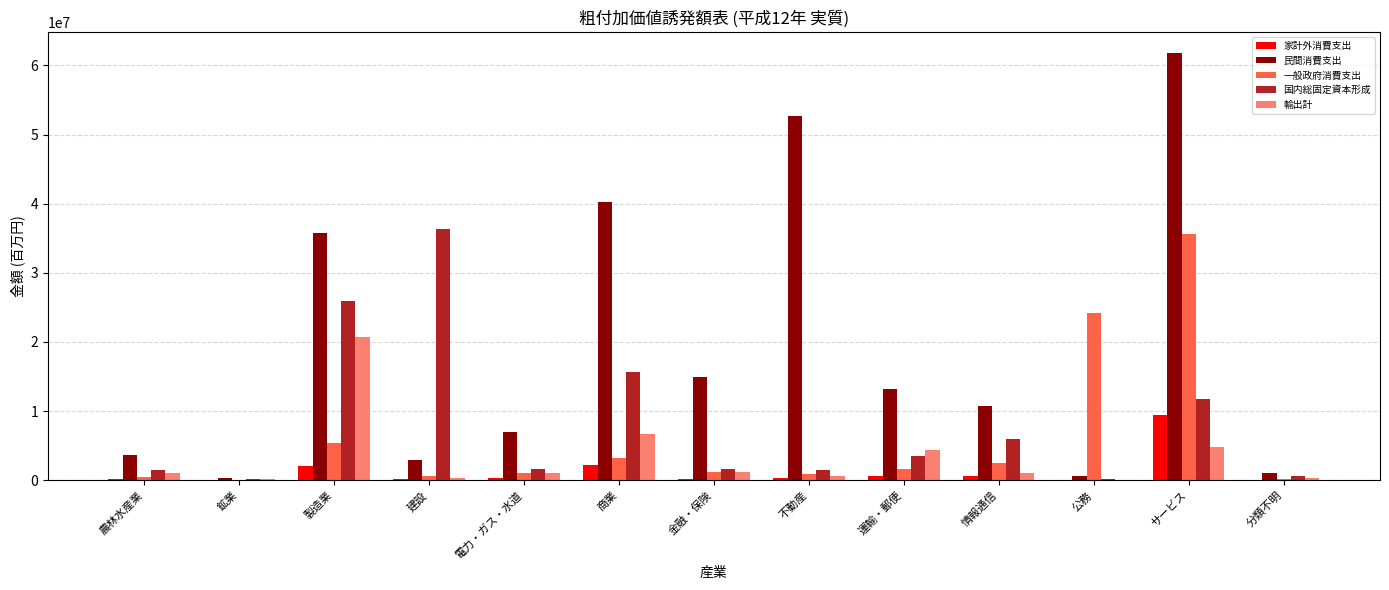

Which series changed the most between 建設 and 不動産?

民間消費支出